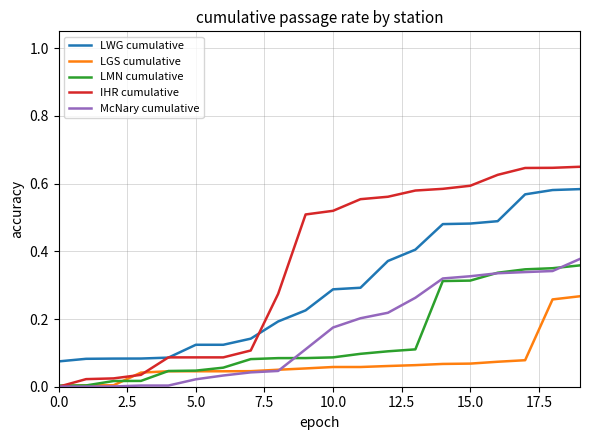

Which series has the largest total across all categories?

IHR cumulative